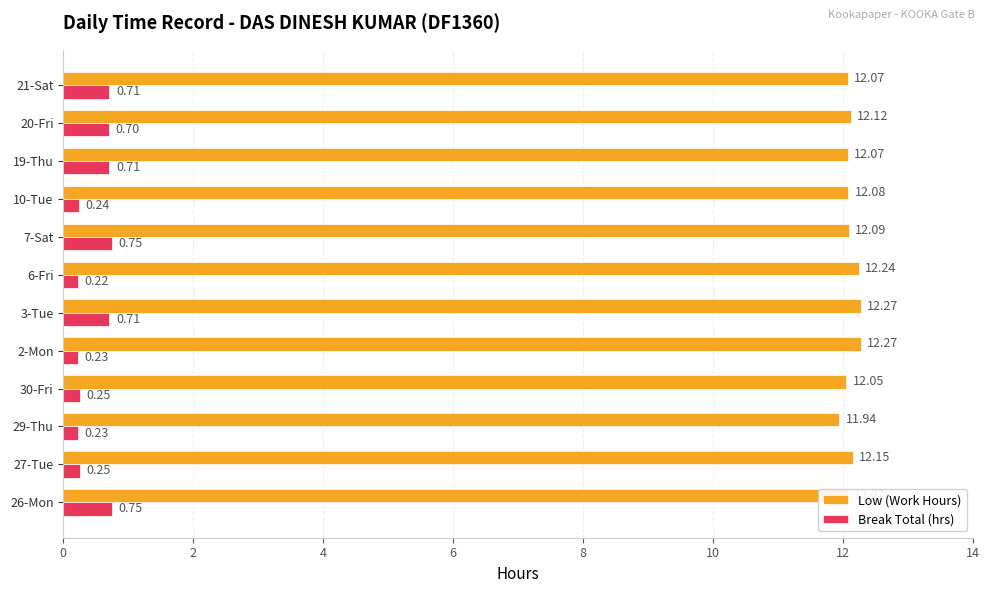

What are all the series names shown in the legend?

Low (Work Hours), Break Total (hrs)